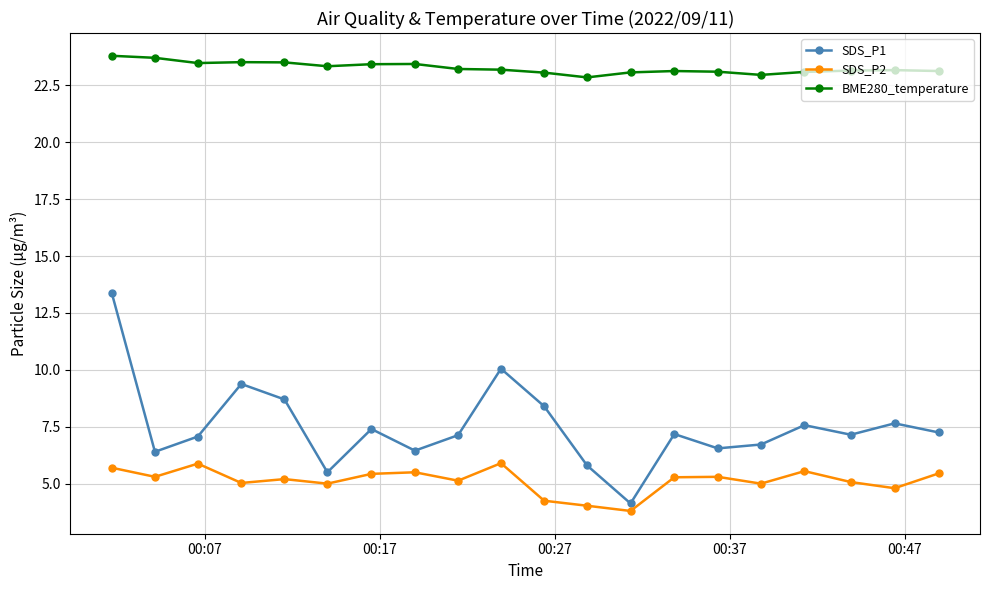

List the series in order of their peak value, lowest first.

SDS_P2, SDS_P1, BME280_temperature